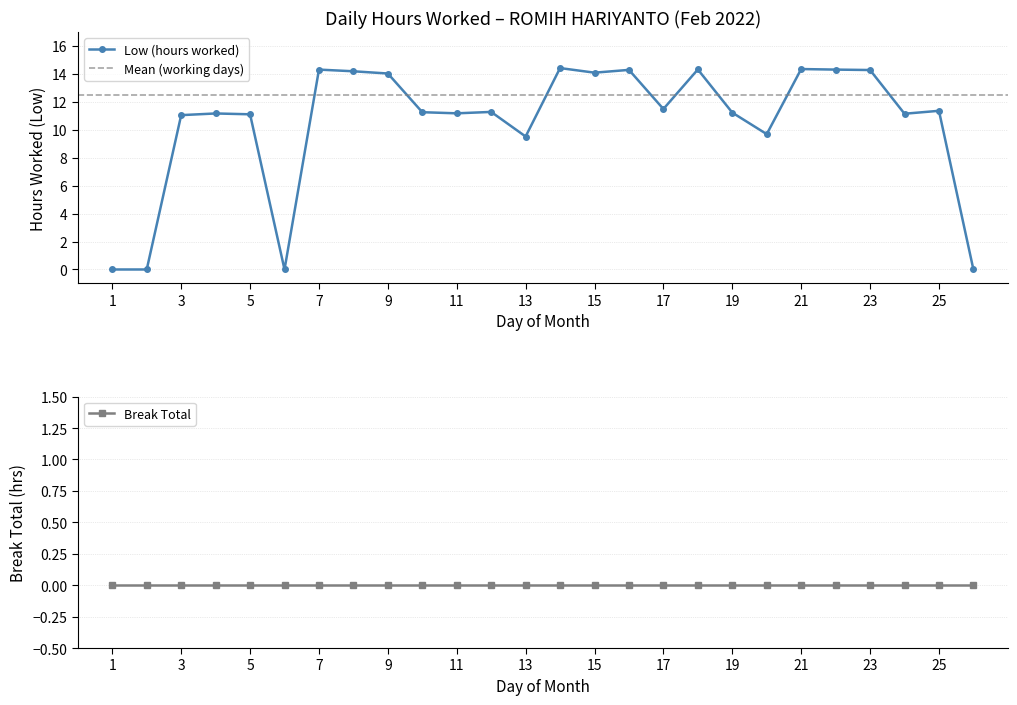

Reading left to right, extract all data points from this chart.

1=0.0	2=0.0	3=11.1	4=11.2	5=11.1	6=0.0	7=14.3	8=14.2	9=14.0	10=11.3	11=11.2	12=11.3	13=9.5	14=14.4	15=14.1	16=14.3	17=11.5	18=14.3	19=11.2	20=9.7	21=14.3	22=14.3	23=14.3	24=11.2	25=11.4	26=0.0